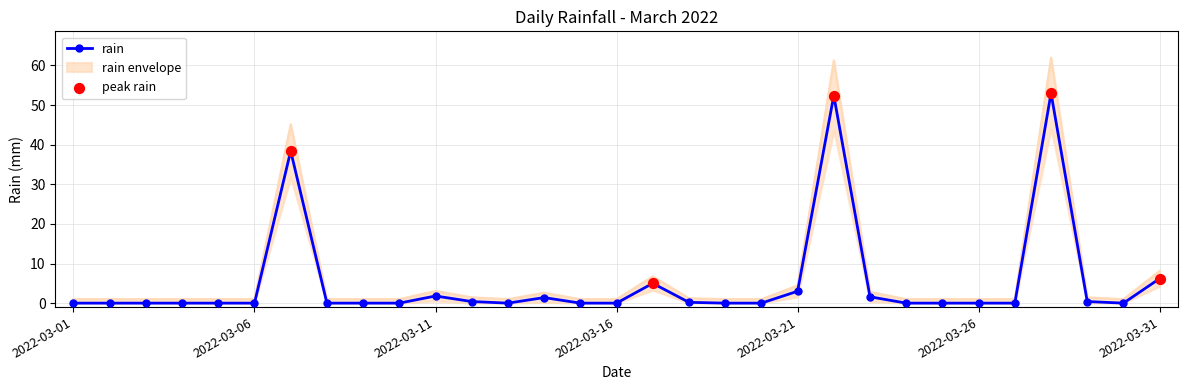

Which has a higher value, 2022-03-15 or 2022-03-04?

2022-03-15